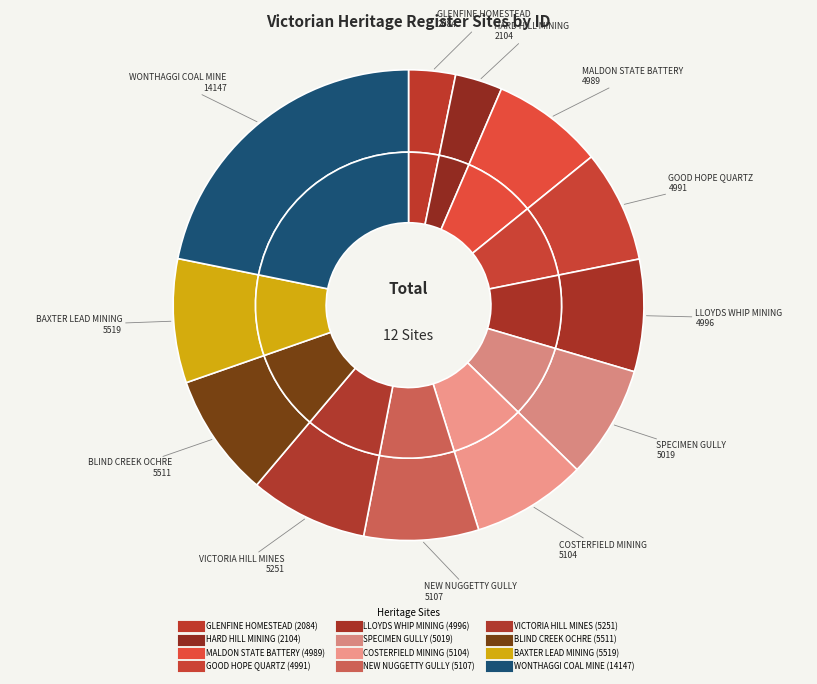

To the nearest percent, what is the difference between the largest and smallest slice percentages?

19%